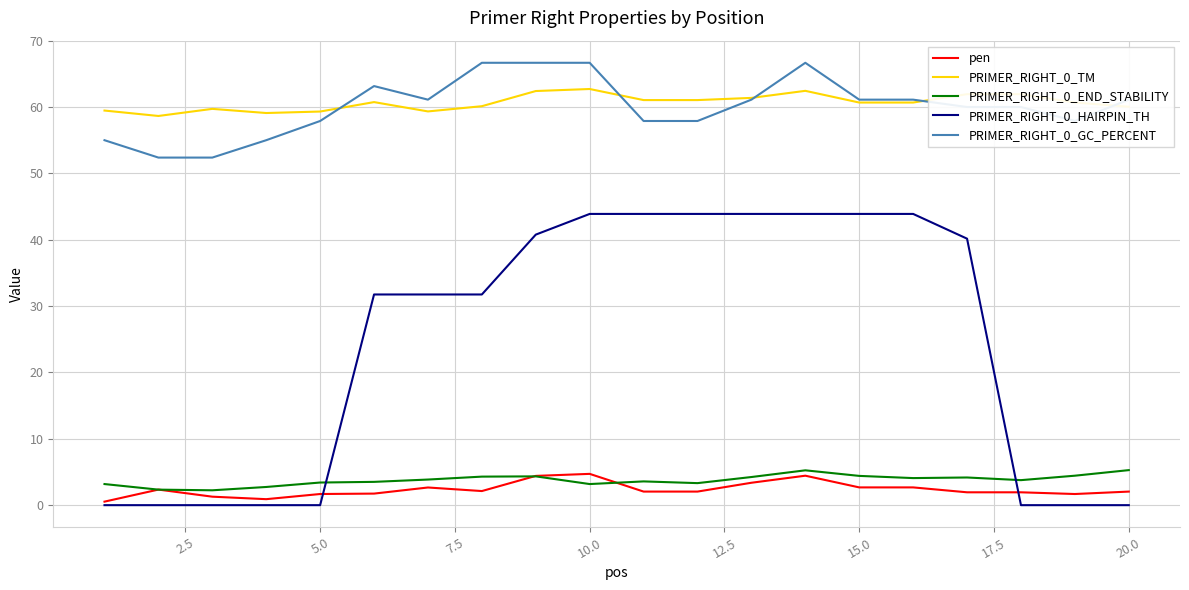

Which series has the widest spread of values?

PRIMER_RIGHT_0_HAIRPIN_TH